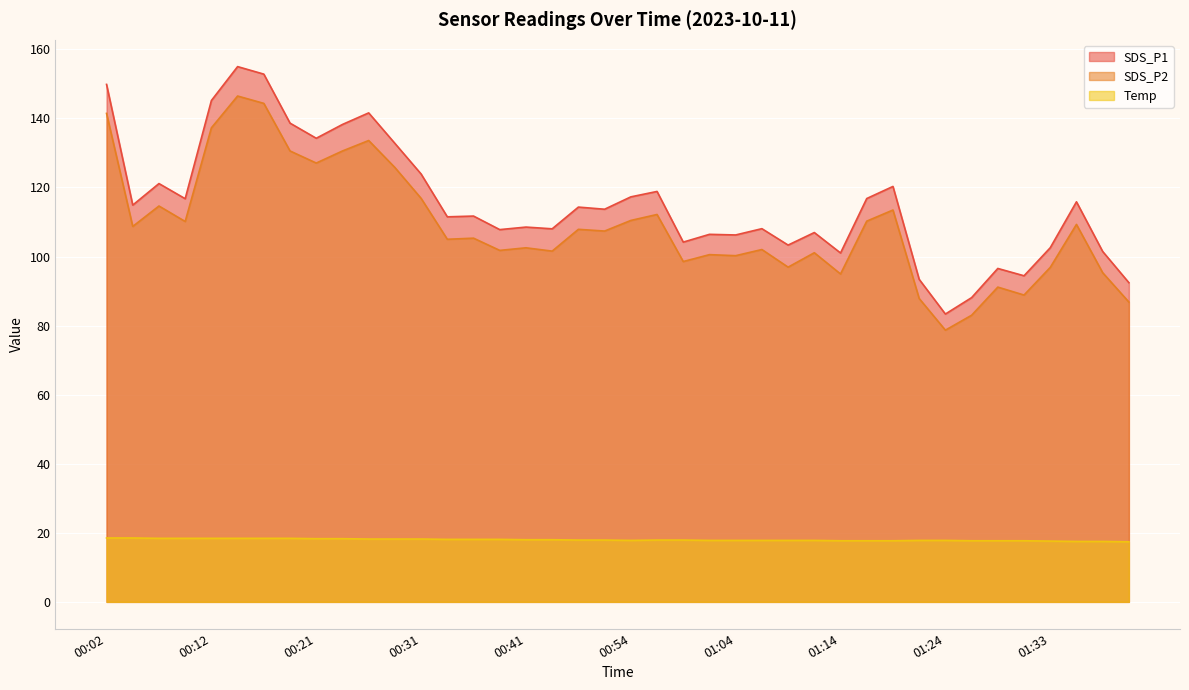

Where is Temp nearest to the value 17?

01:41